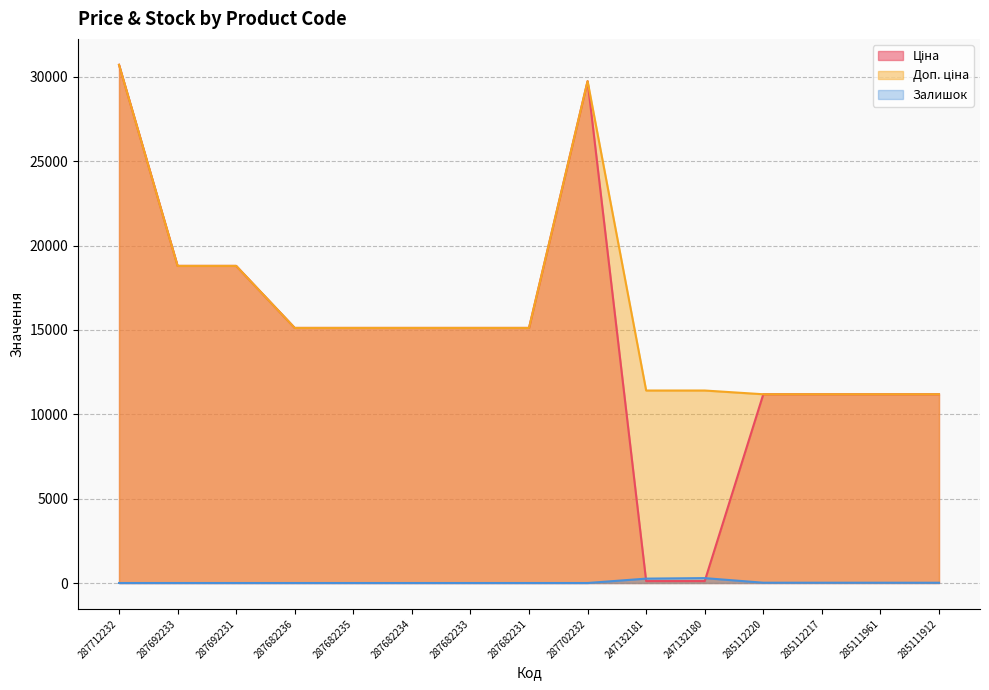

Reading left to right, list all the values displayed in this chart.

Ціна: 287712232=30717.1	287692233=18796.8	287692231=18796.8	287682236=15120.0	287682235=15120.0	287682234=15120.0	287682233=15120.0	287682231=15120.0	287702232=29747.2	247132181=114.1	247132180=114.1	285112220=11188.2	285112217=11188.2	285111961=11188.2	285111912=11188.2
Доп. ціна: 287712232=30717.1	287692233=18796.8	287692231=18796.8	287682236=15120.0	287682235=15120.0	287682234=15120.0	287682233=15120.0	287682231=15120.0	287702232=29747.2	247132181=11410.0	247132180=11410.0	285112220=11188.2	285112217=11188.2	285111961=11188.2	285111912=11188.2
Залишок: 287712232=0.0	287692233=0.0	287692231=0.0	287682236=0.0	287682235=0.0	287682234=0.0	287682233=0.0	287682231=0.0	287702232=0.0	247132181=260.0	247132180=290.0	285112220=17.0	285112217=17.0	285111961=17.0	285111912=15.0